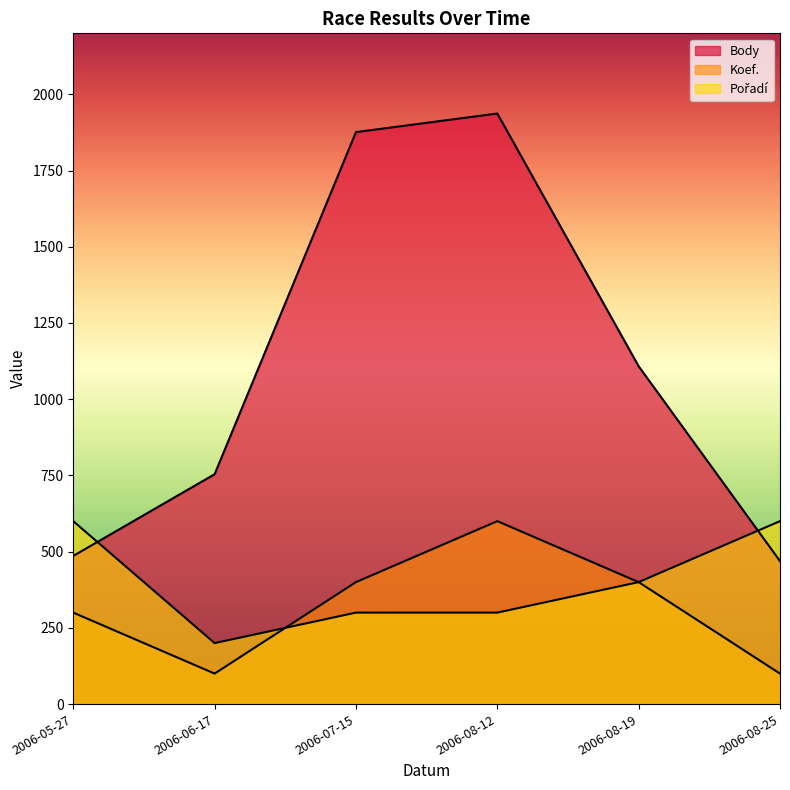

What are all the series names shown in the legend?

Body, Koef., Pořadí